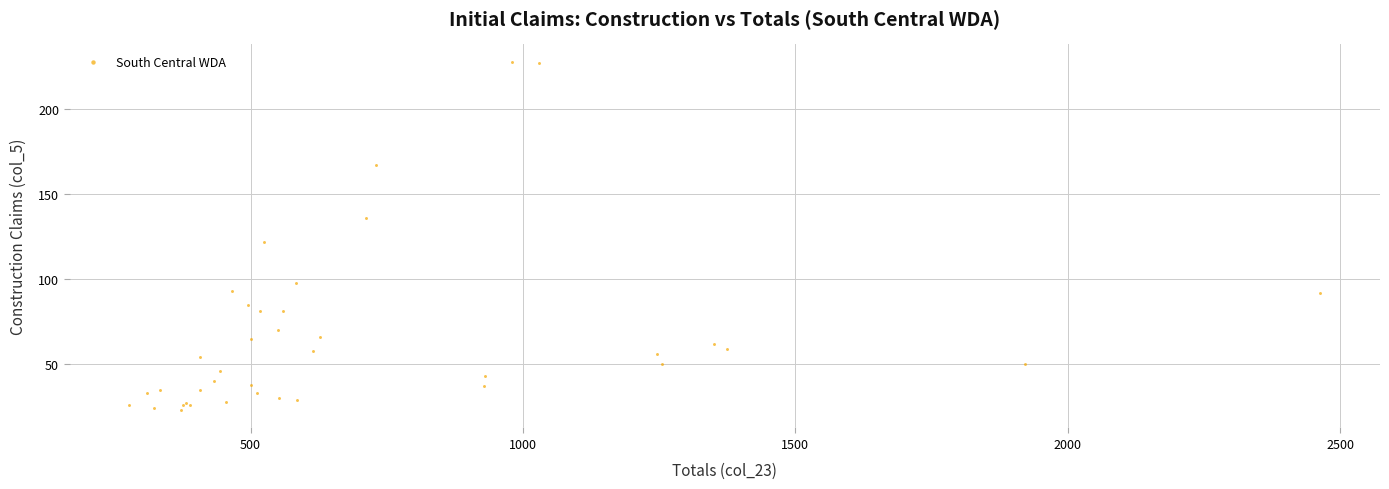

What Y value in the scatter plot is closest to 125?

122